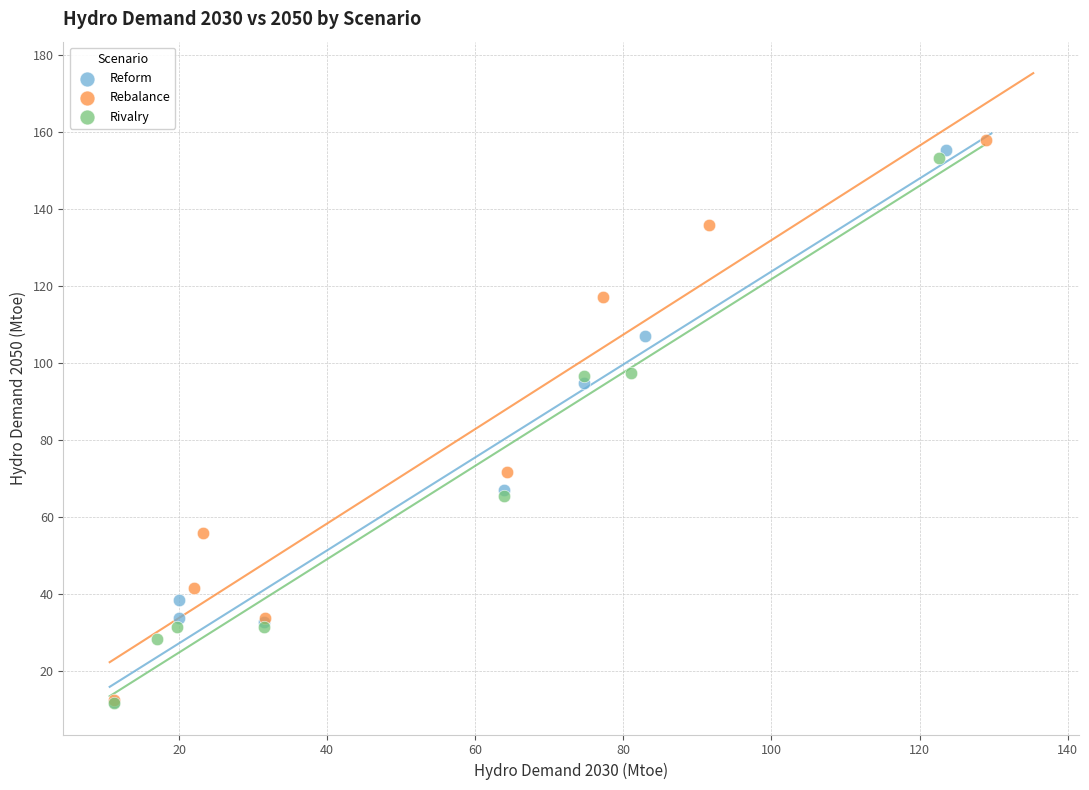

Which series has the largest Y range (max minus min)?

Rebalance